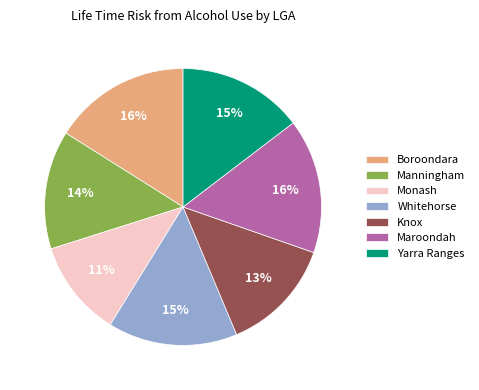

To the nearest percent, what is the difference between the largest and smallest slice percentages?

5%